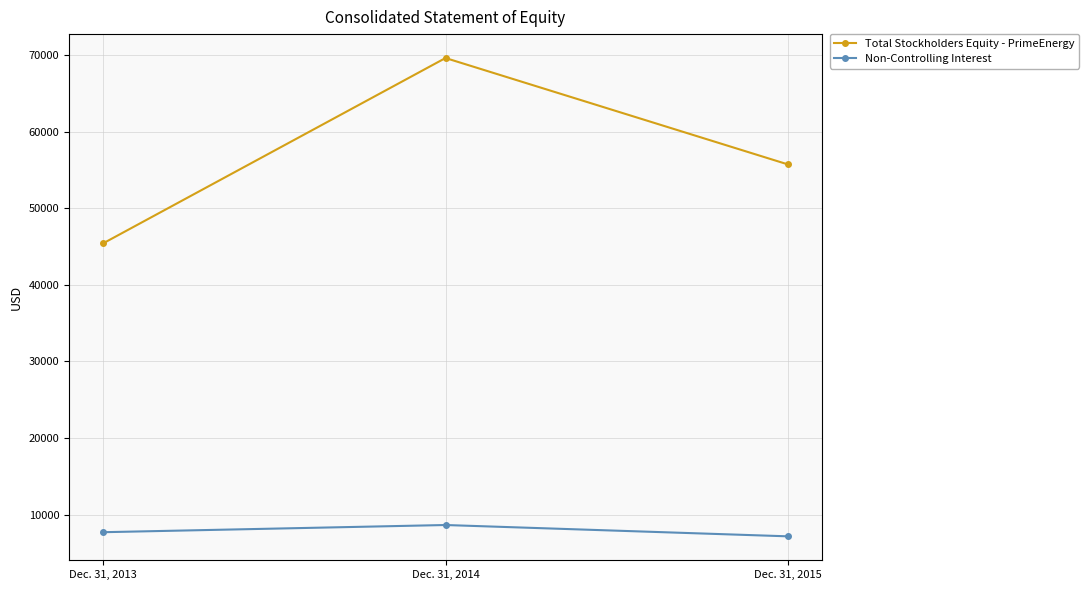

What is the value of the Total Stockholders Equity - PrimeEnergy point at the 1st from the left?

45428